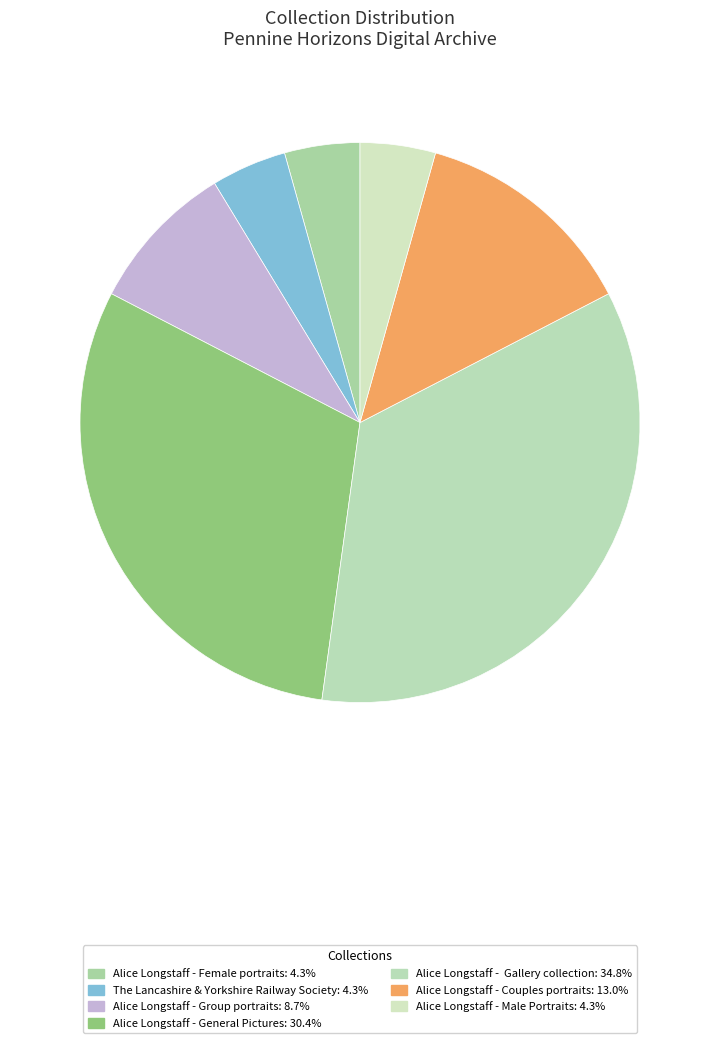

Which slice is the smallest?

Alice Longstaff - Female portraits